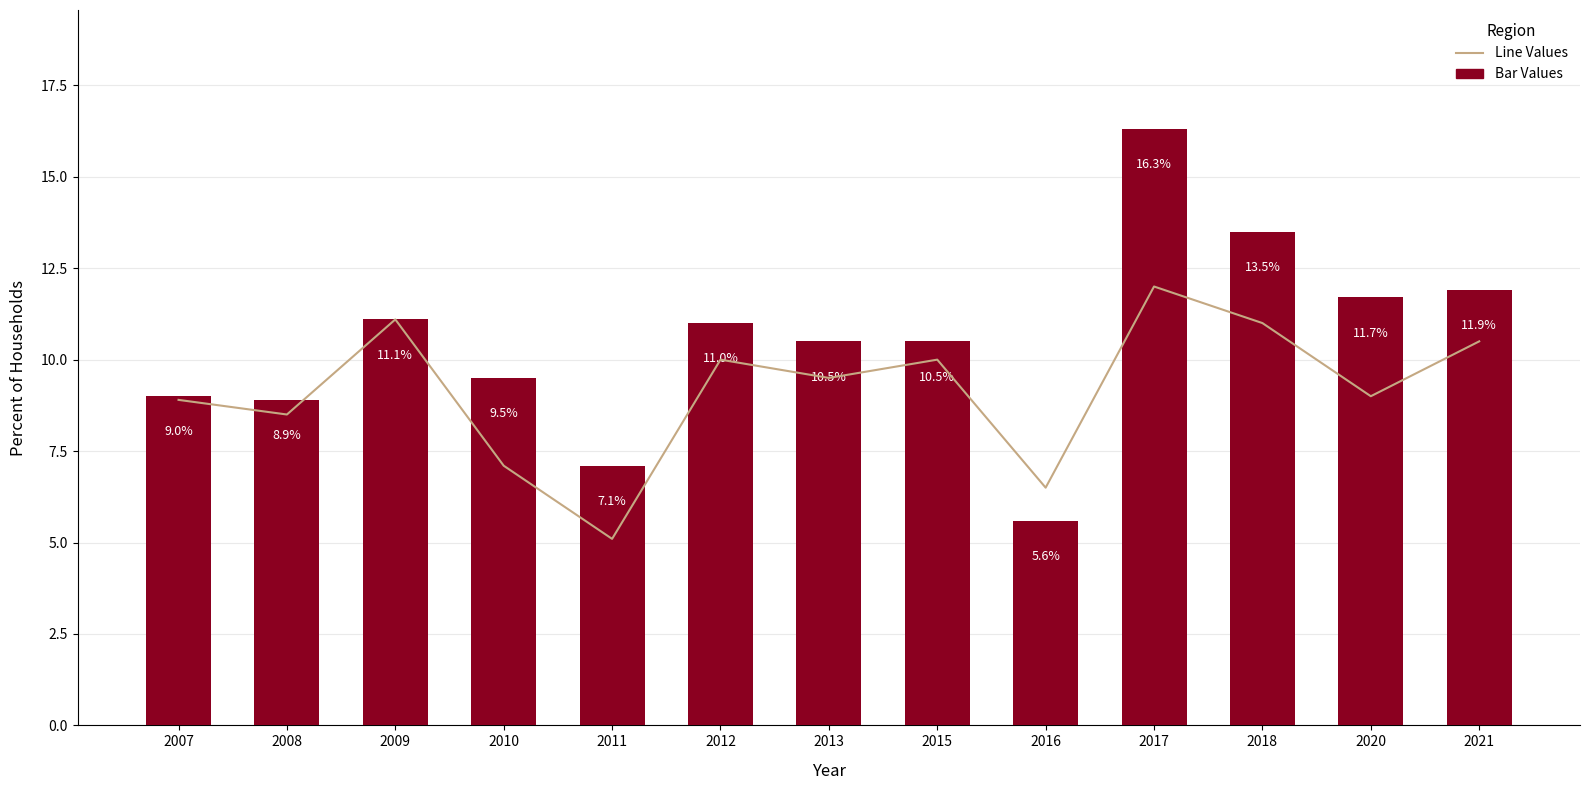

What is the spread (max minus min) of values at 2015?

0.5